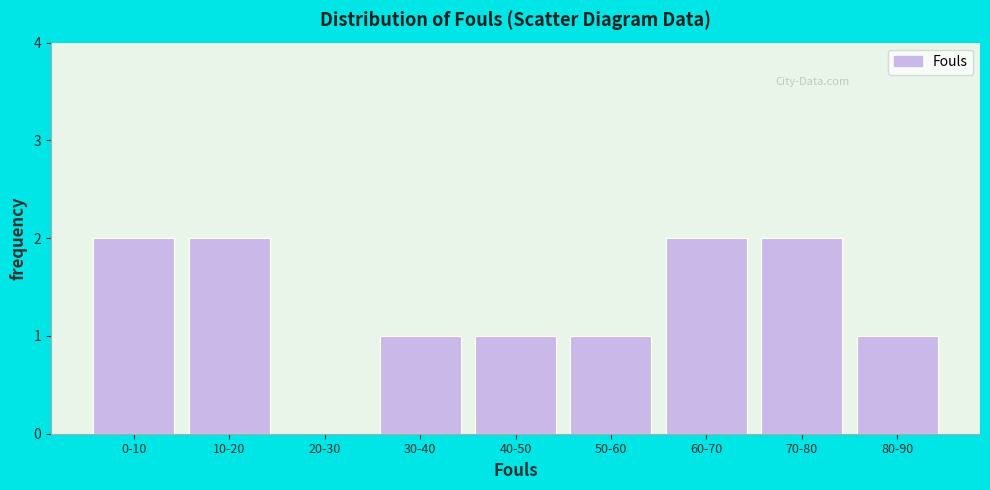

Reading left to right, what are all the values shown in this chart?

0-10=2	10-20=2	20-30=0	30-40=1	40-50=1	50-60=1	60-70=2	70-80=2	80-90=1